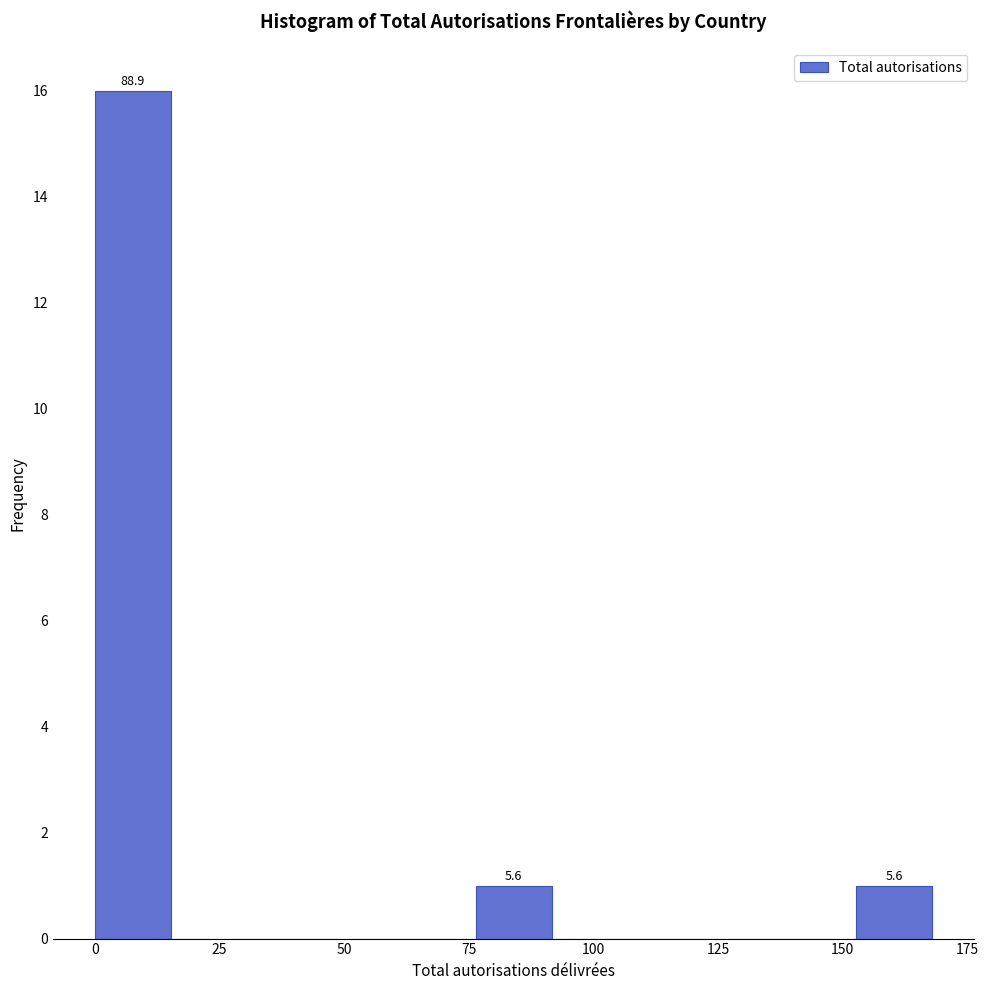

Around what value on the x-axis is the tallest bar? Give the approximate position of its centre, as read against the axis.

10